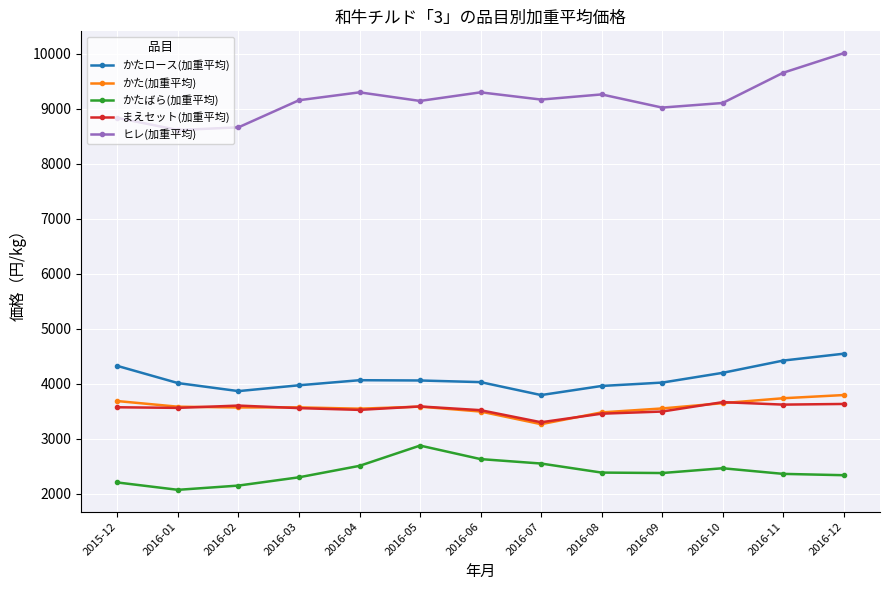

What is the average value of the ヒレ(加重平均) series?

9168.2